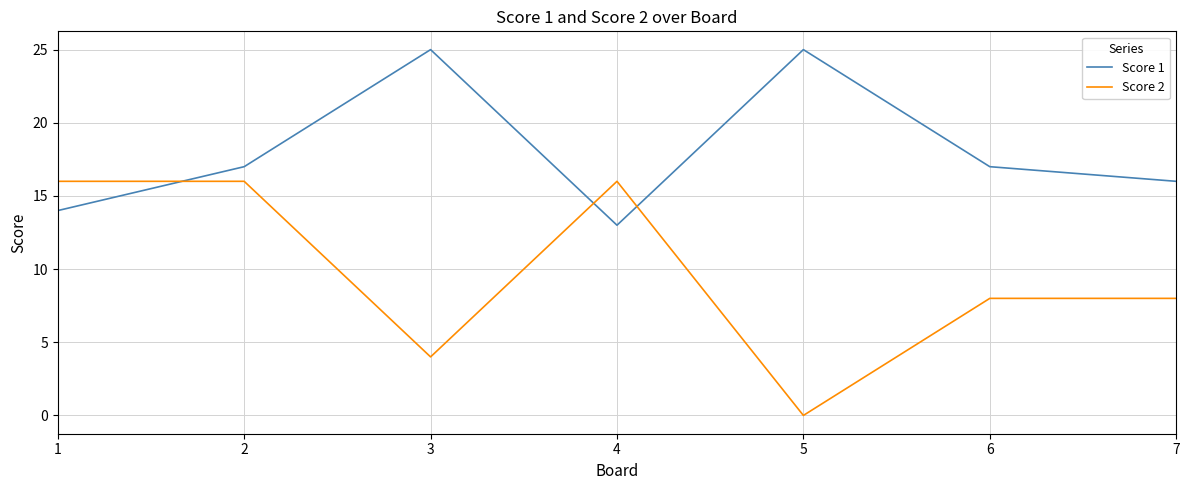

What is the difference between the second highest and second lowest values in the Score 2 series?

12